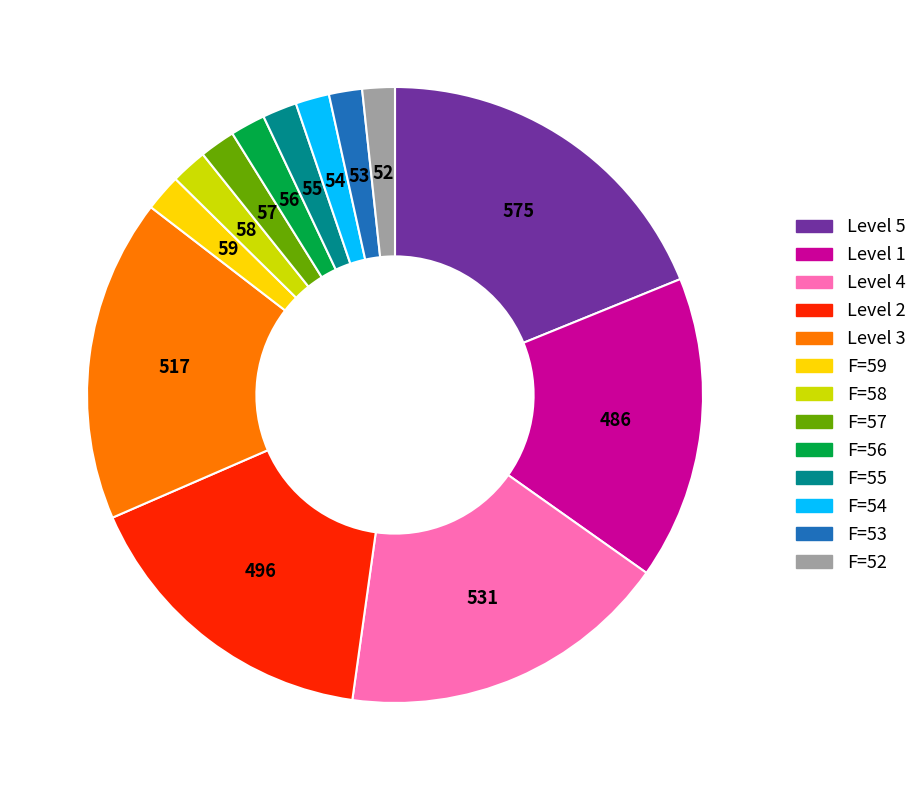

Does any single category account for the majority?

No